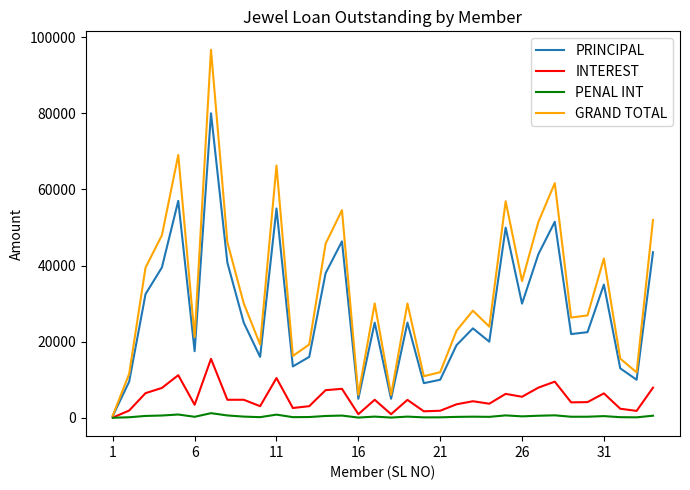

What is the maximum value shown in the chart?

96707